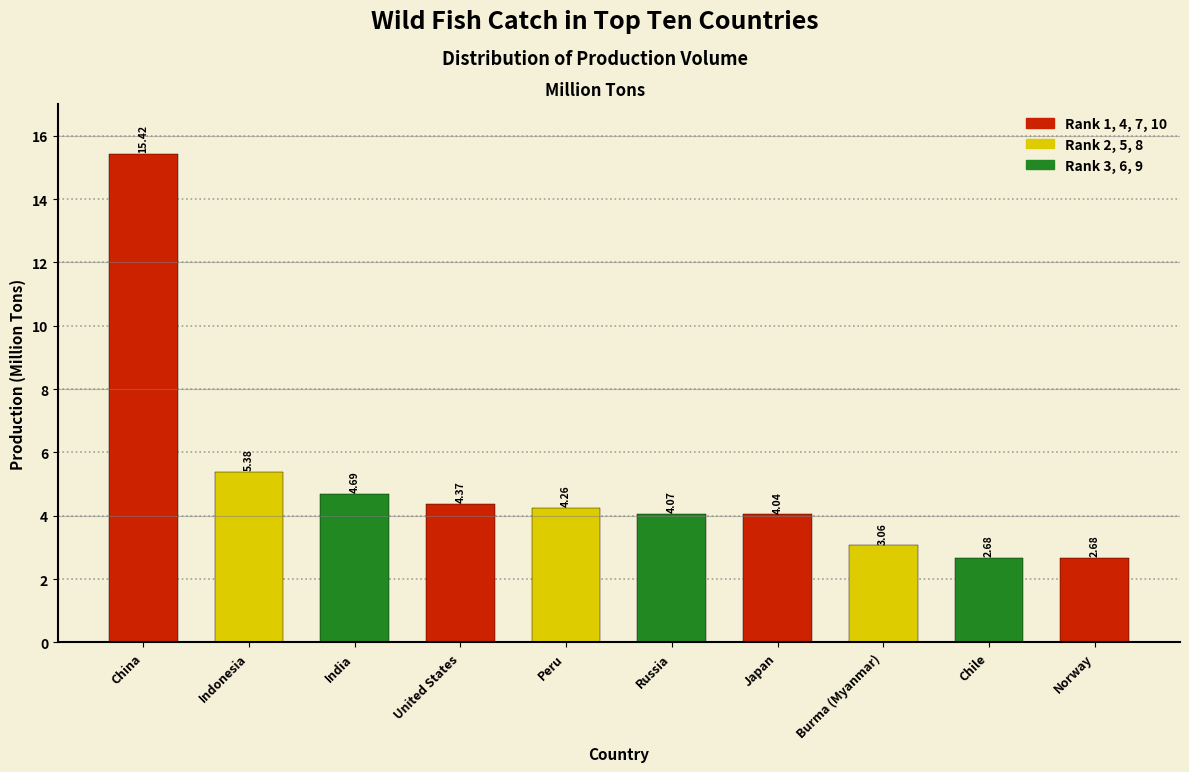

Where is the data nearest to the value 9?

Indonesia